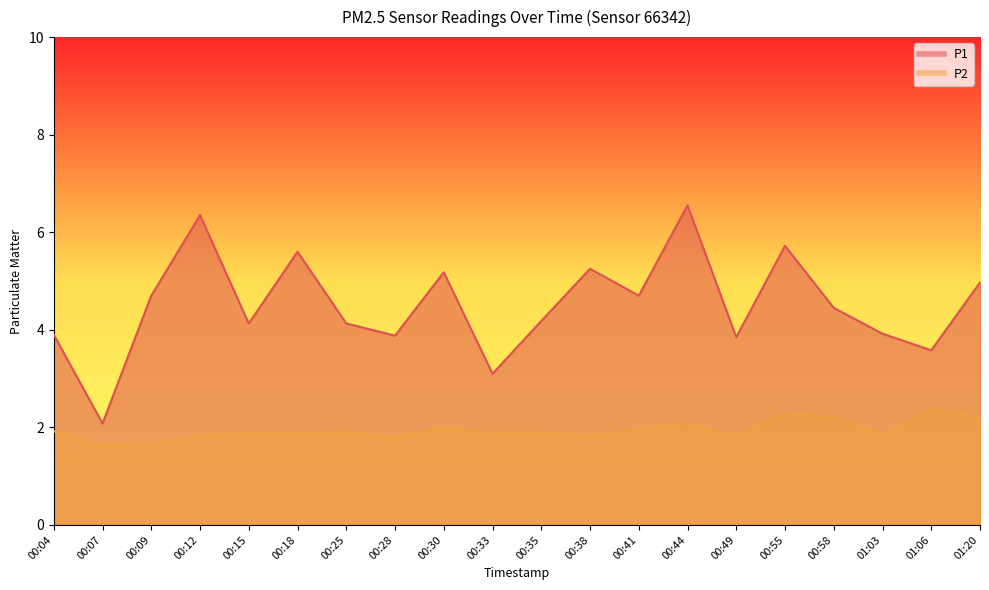

Which label corresponds to the smallest value in the chart?

00:07